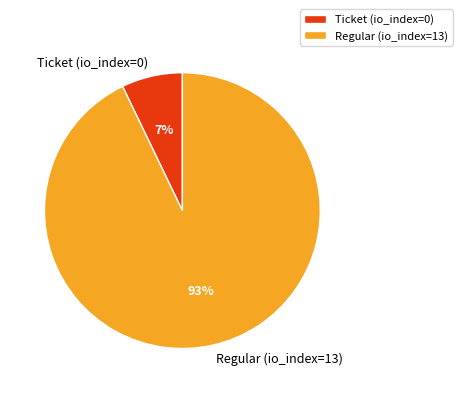

True or false: Ticket accounts for 1% of the total.

False